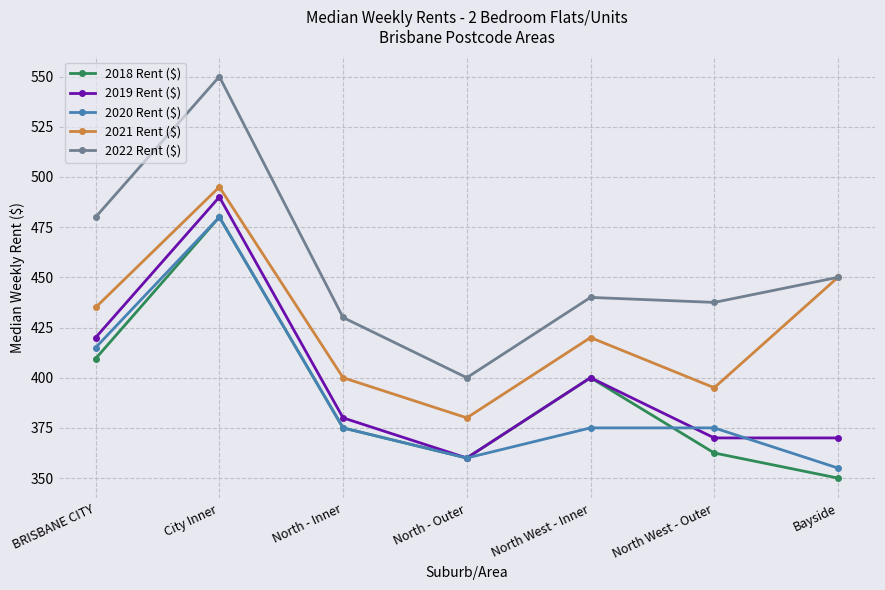

True or false: 2021 Rent ($) has a value of 260.0 at Bayside.

False